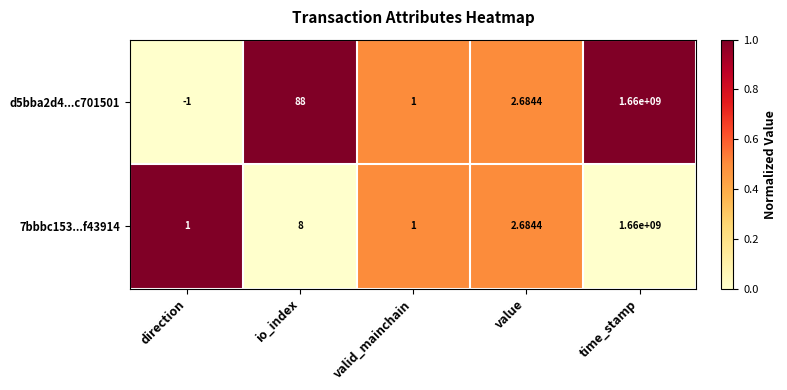

Which series has the largest total across all categories?

d5bba2d4...c701501